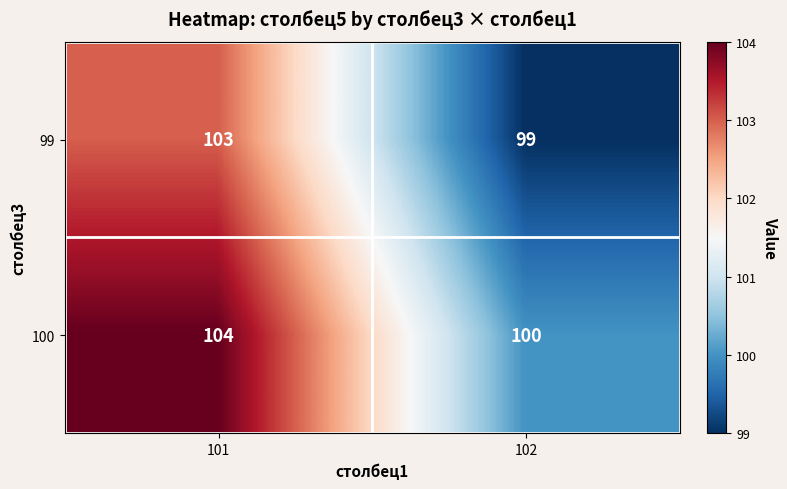

What is the total value across all series at 102?

199